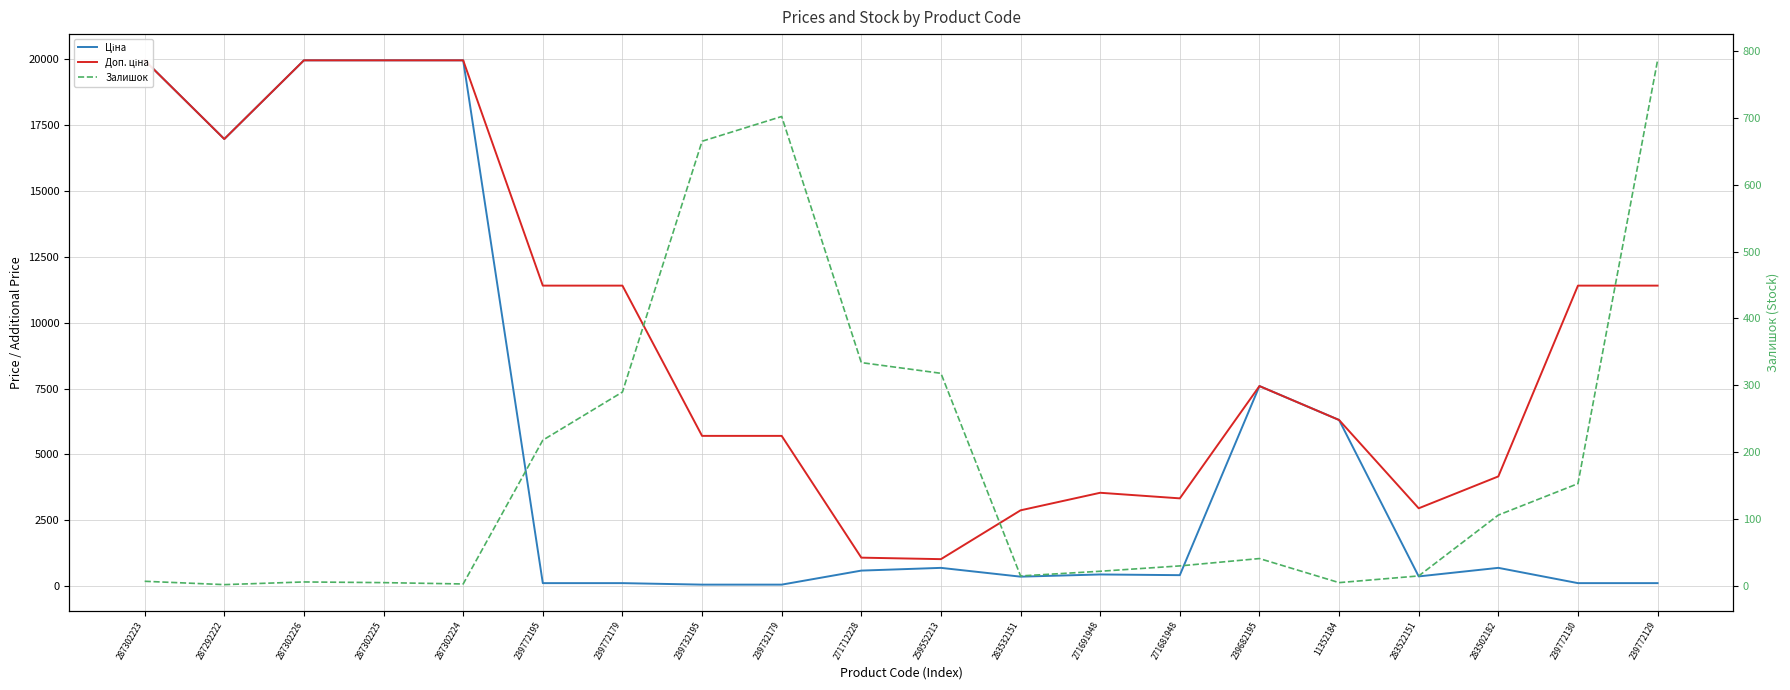

What is the difference between the second highest and minimum values in the Залишок series?

700.0